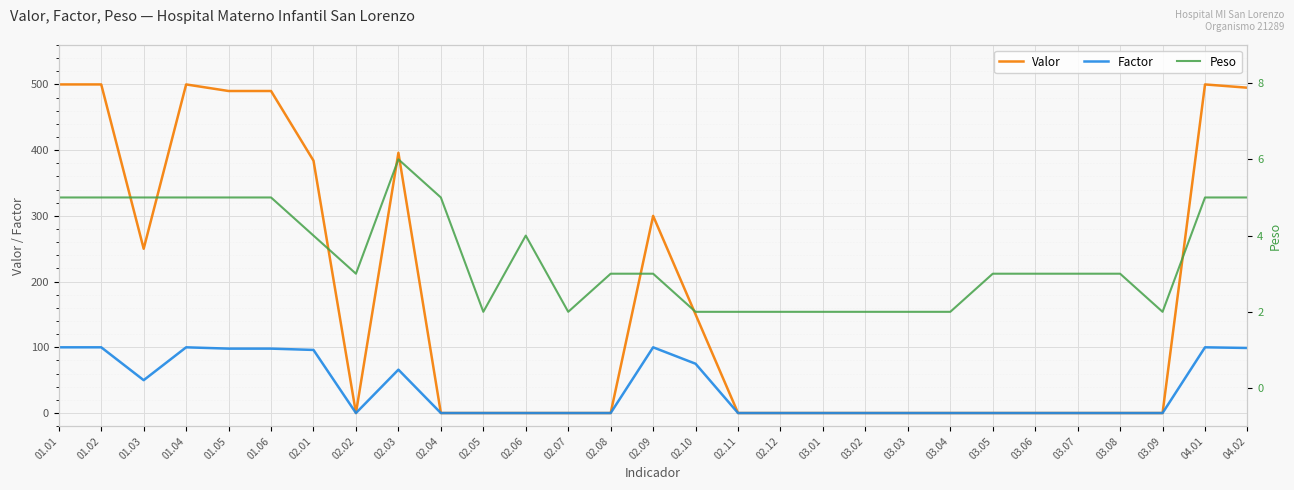

How many values in the Peso series are below 3?

10